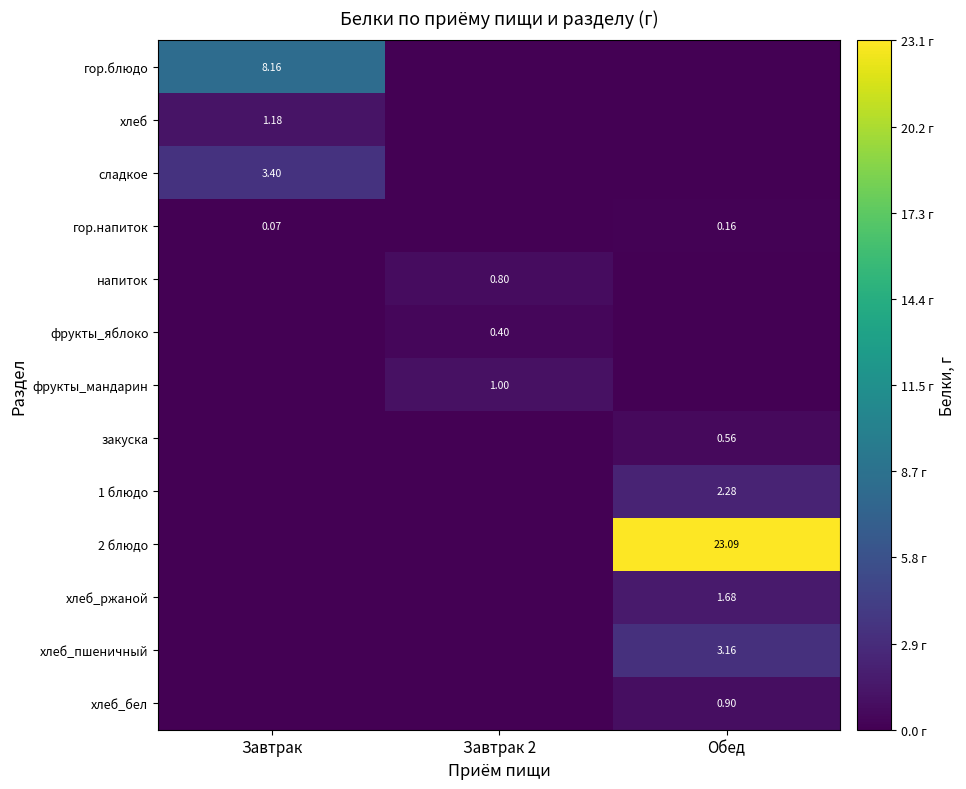

At which label does напиток reach its minimum?

Завтрак